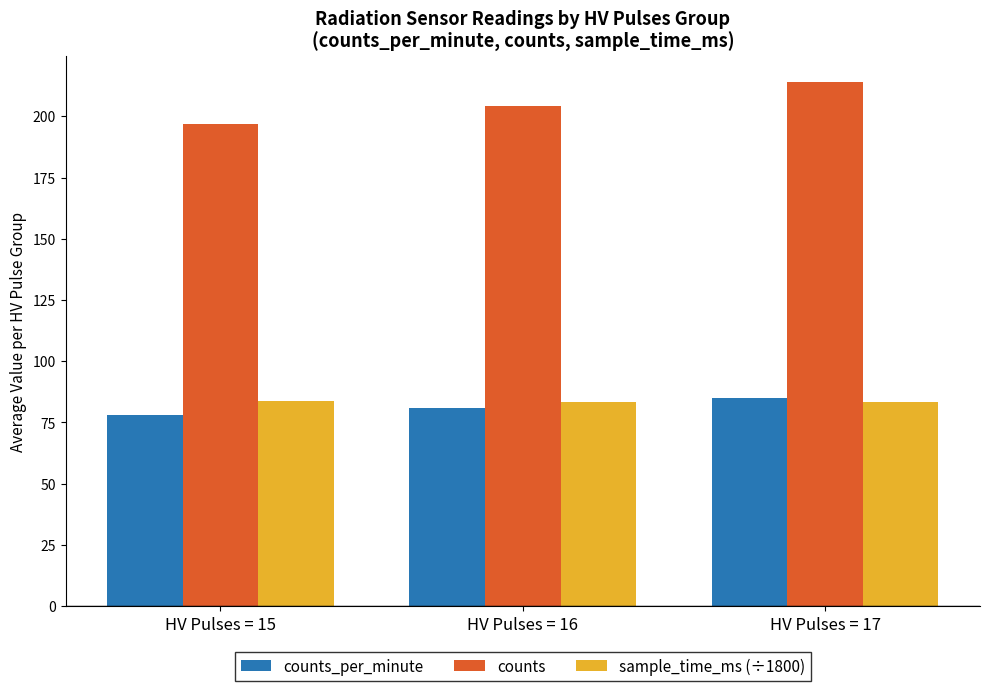

The counts series shows 204.0 at HV Pulses = 16. True or false?

True